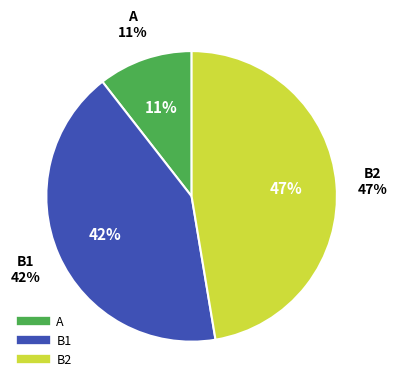

Is it true that A is 11% of the pie?

True